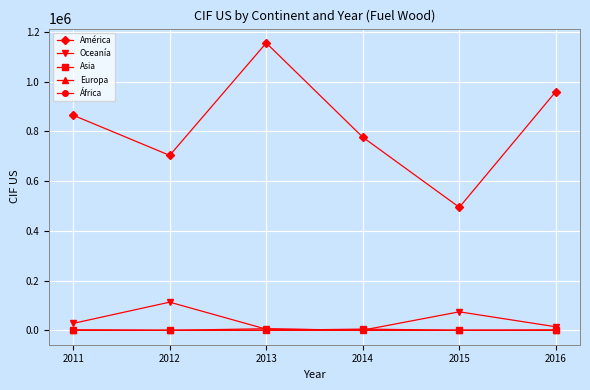

True or false: América and África cross at least once.

False